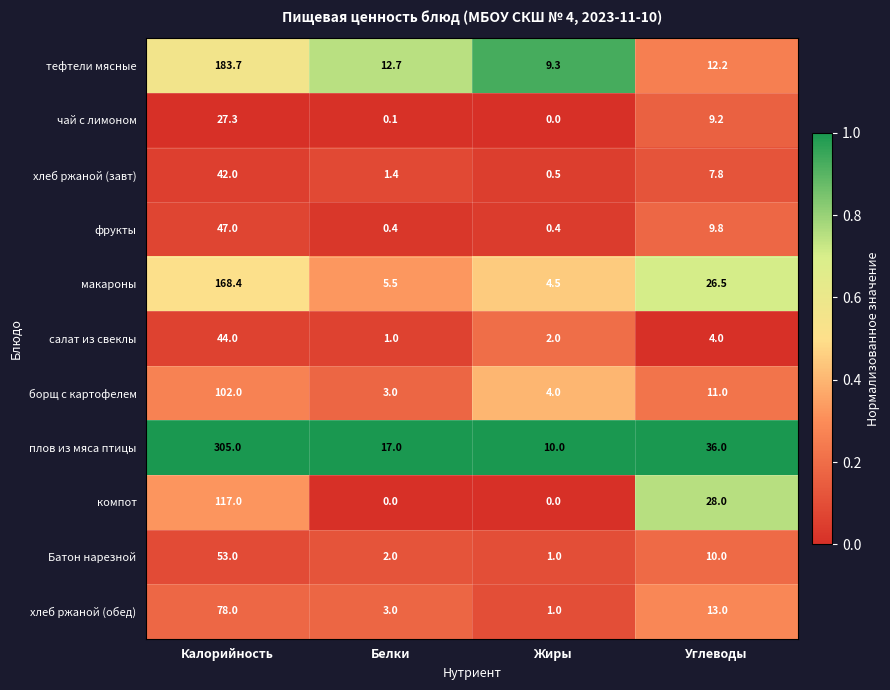

True or false: макароны has a value of 41.1 at Углеводы.

False